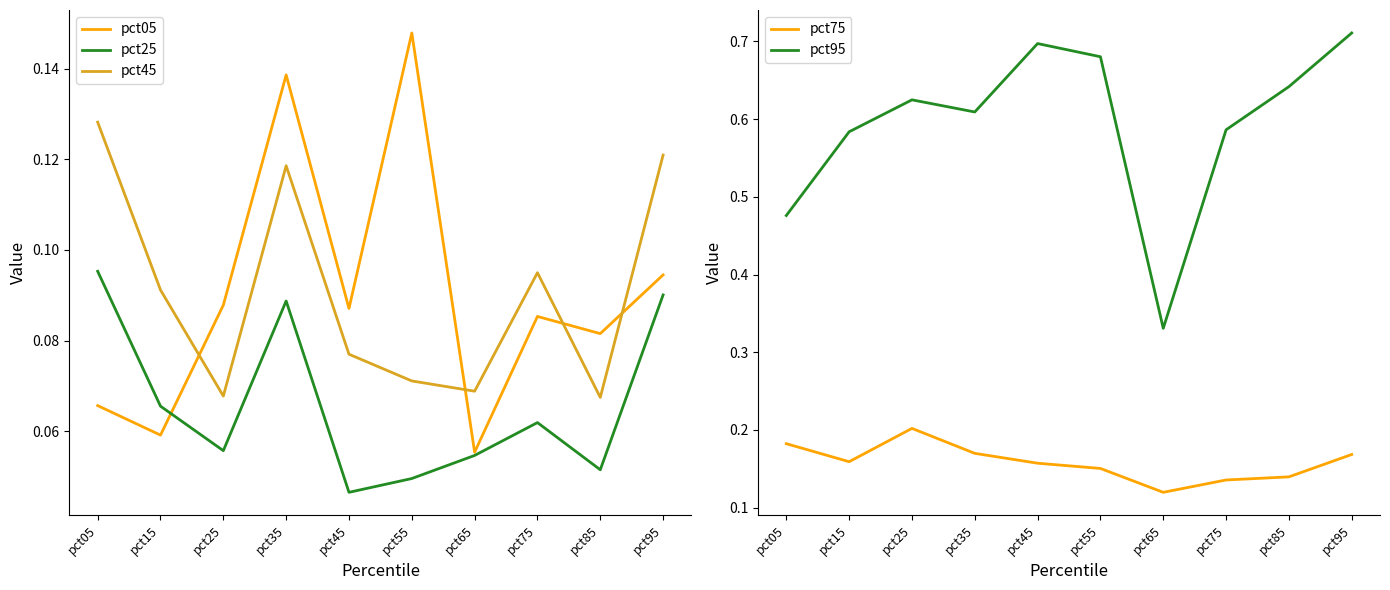

True or false: pct95 has a value of 0.6 at pct35.

True